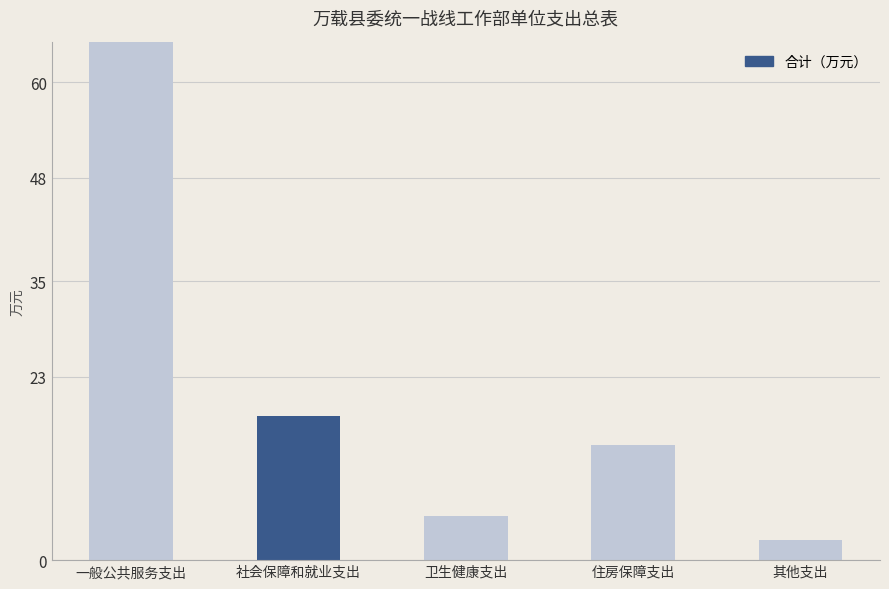

The chart shows a value of 2.4 at 卫生健康支出. True or false?

False